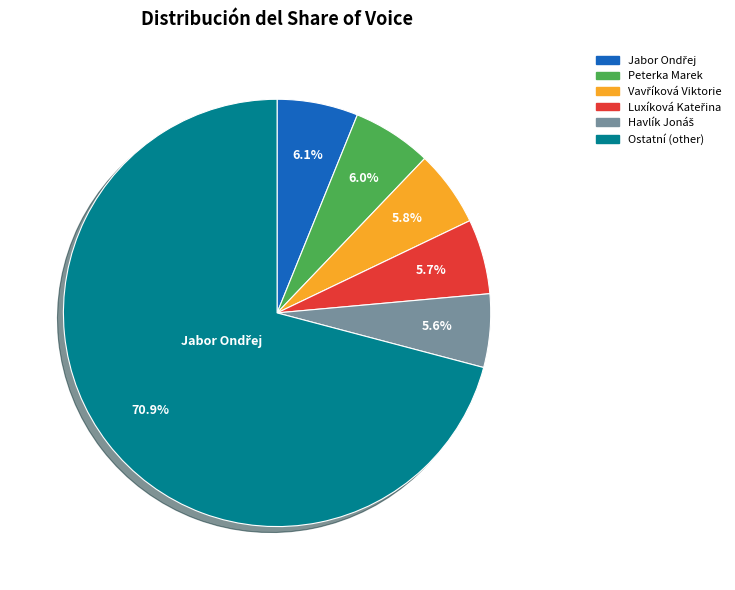

Count the number of slices in the pie.

6